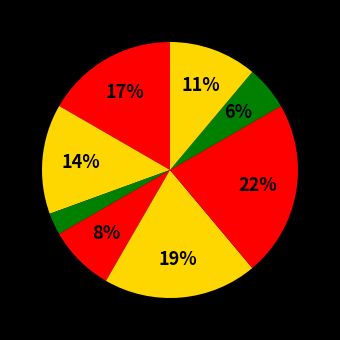

How many segments does this pie chart have?

8